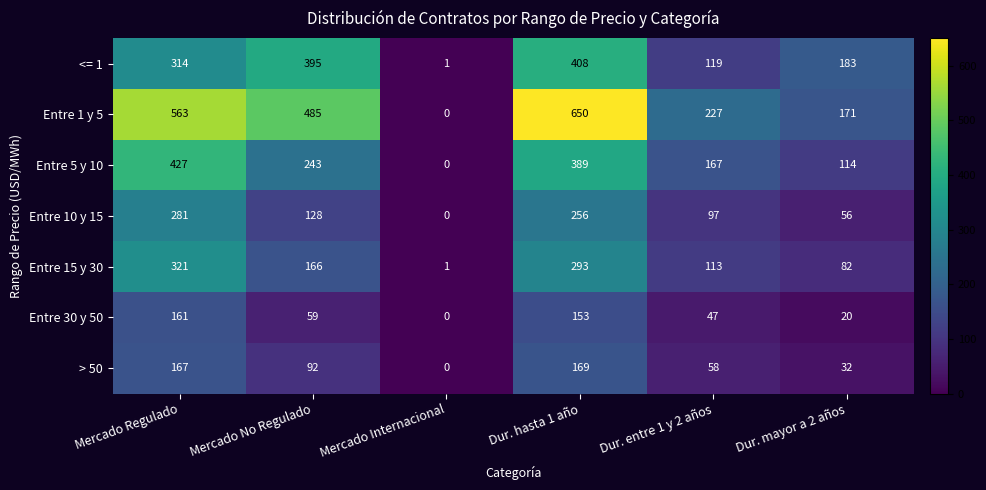

At which category does the chart reach its peak across all series?

Dur. hasta 1 año